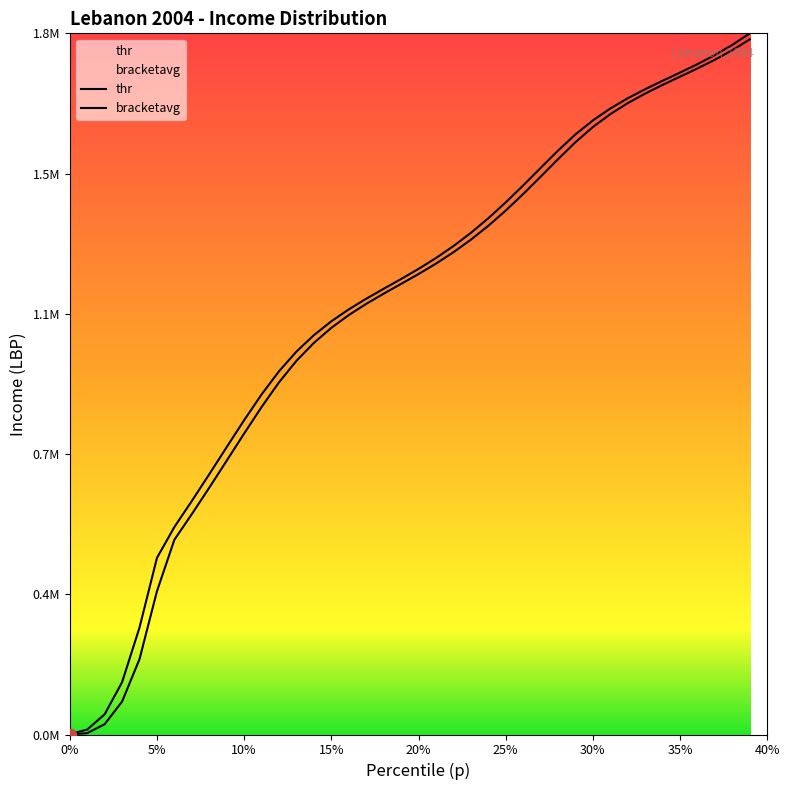

Which series contains the lowest Y value?

thr